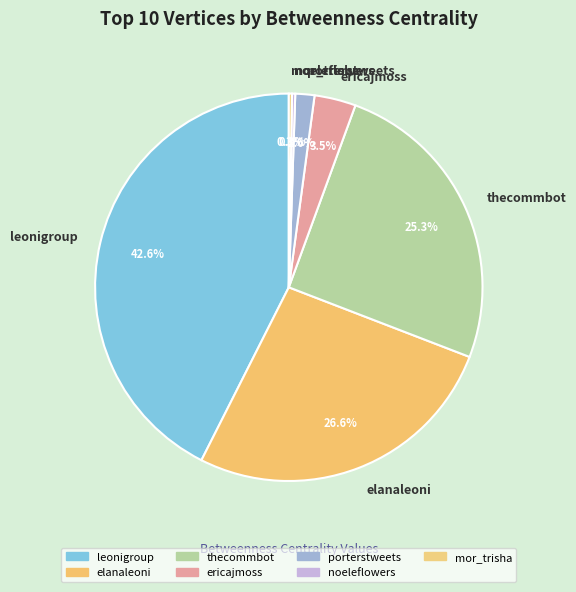

Which category has the biggest portion of the pie?

leonigroup